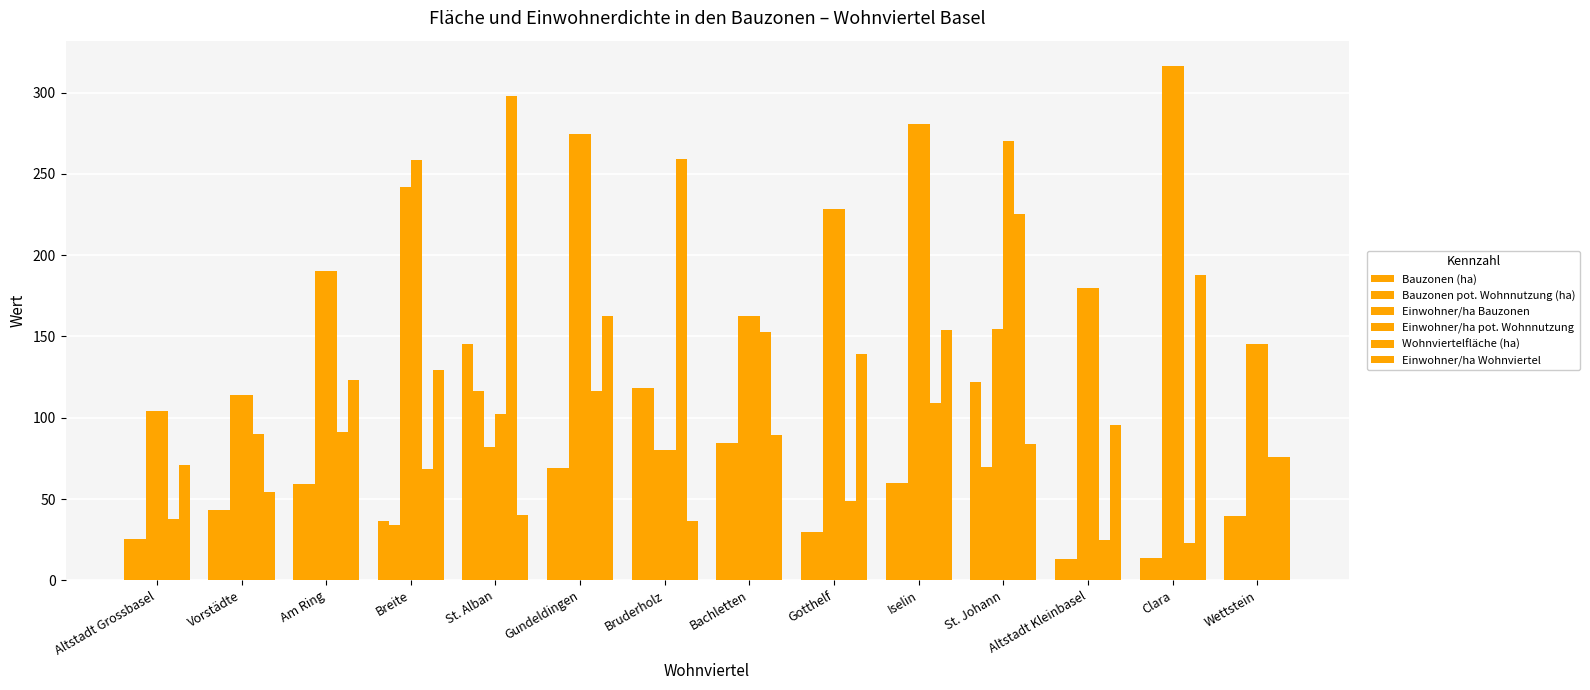

List the series in order of their peak value, highest first.

Einwohner/ha Bauzonen, Einwohner/ha pot. Wohnnutzung, Wohnviertelfläche (ha), Einwohner/ha Wohnviertel, Bauzonen (ha), Bauzonen pot. Wohnnutzung (ha)